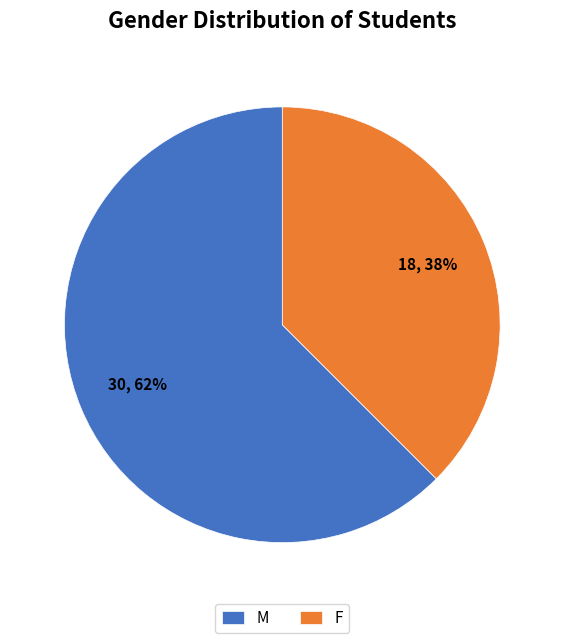

To the nearest percent, what portion does F represent?

38%